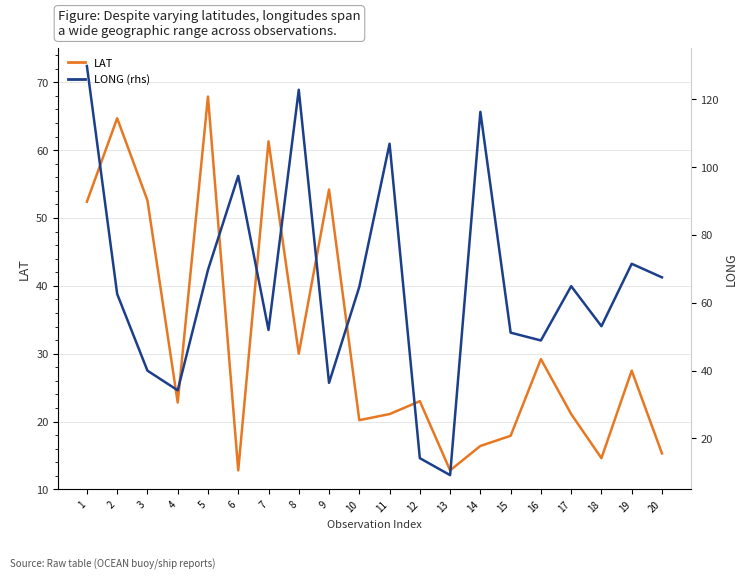

True or false: LONG (rhs) has a value of 14.2 at 12.

True